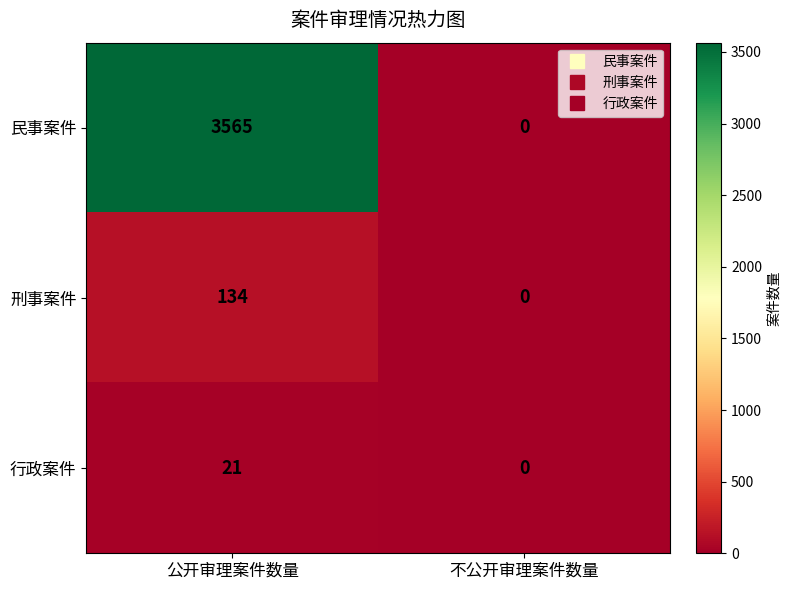

Reading left to right, what are all the values shown in this chart?

民事案件: 公开审理案件数量=3565	不公开审理案件数量=0
刑事案件: 公开审理案件数量=134	不公开审理案件数量=0
行政案件: 公开审理案件数量=21	不公开审理案件数量=0